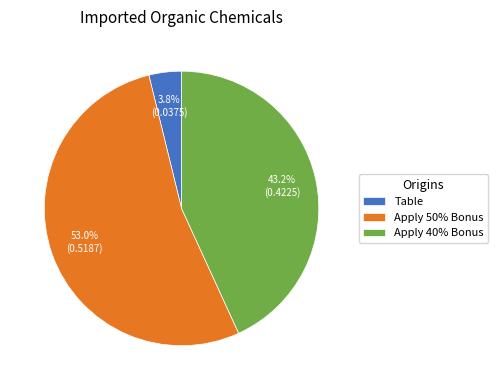

Do Apply 40% Bonus and Apply 50% Bonus together represent more than half of the pie?

Yes